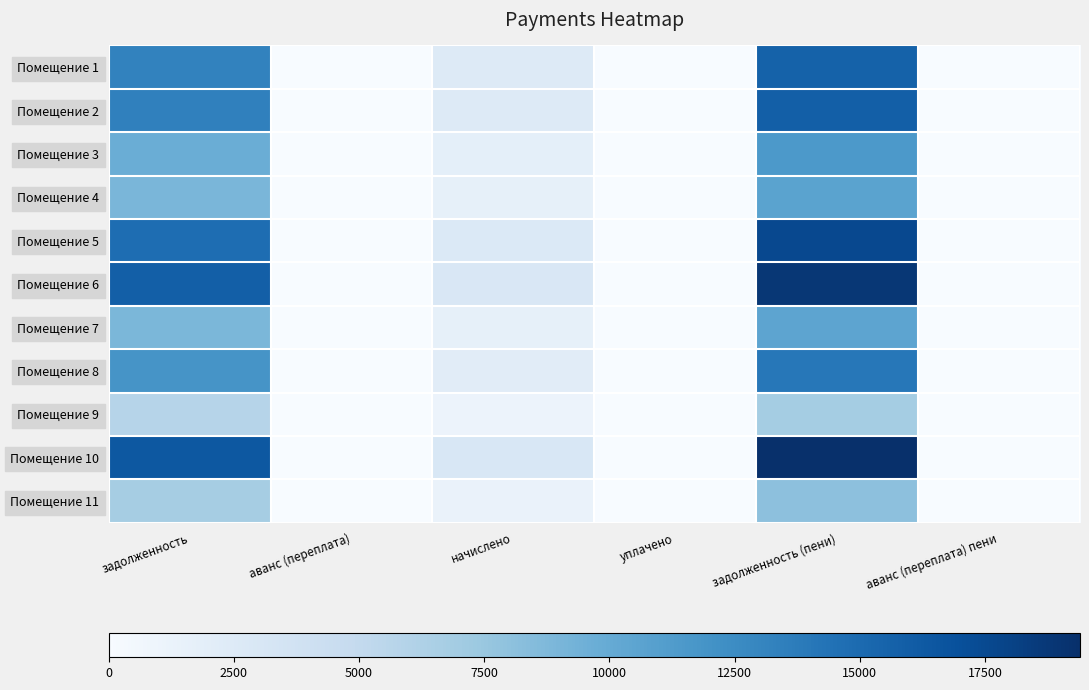

What is the total value across all series at начислено?

23101.2